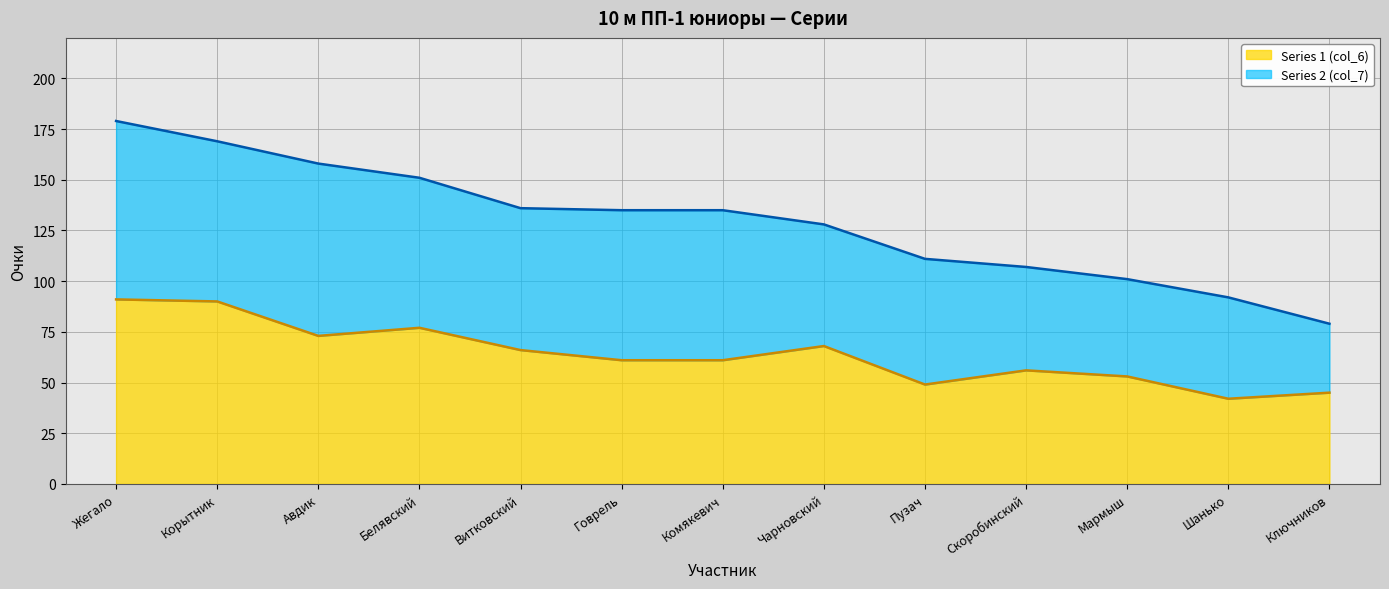

What is the average value?

64